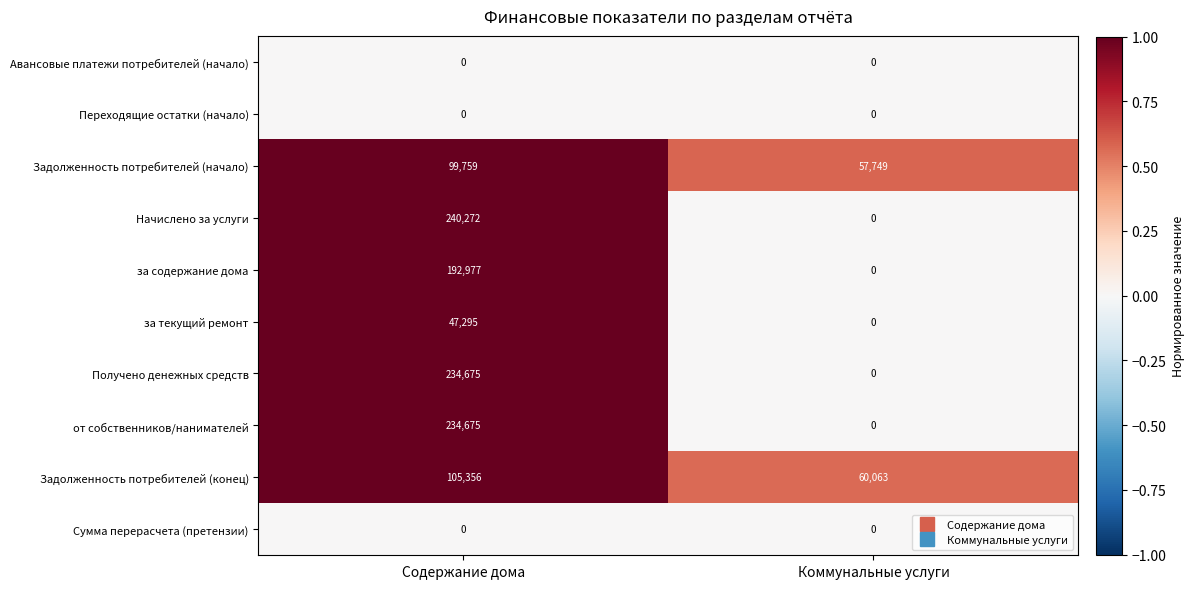

What is the total value across all series at Содержание дома?

1155009